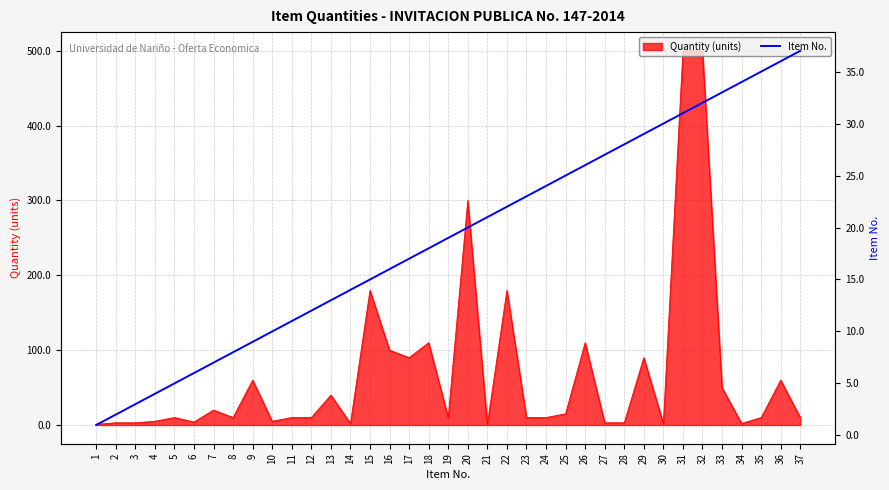

True or false: Quantity (units) has a value of 10 at 11.

True